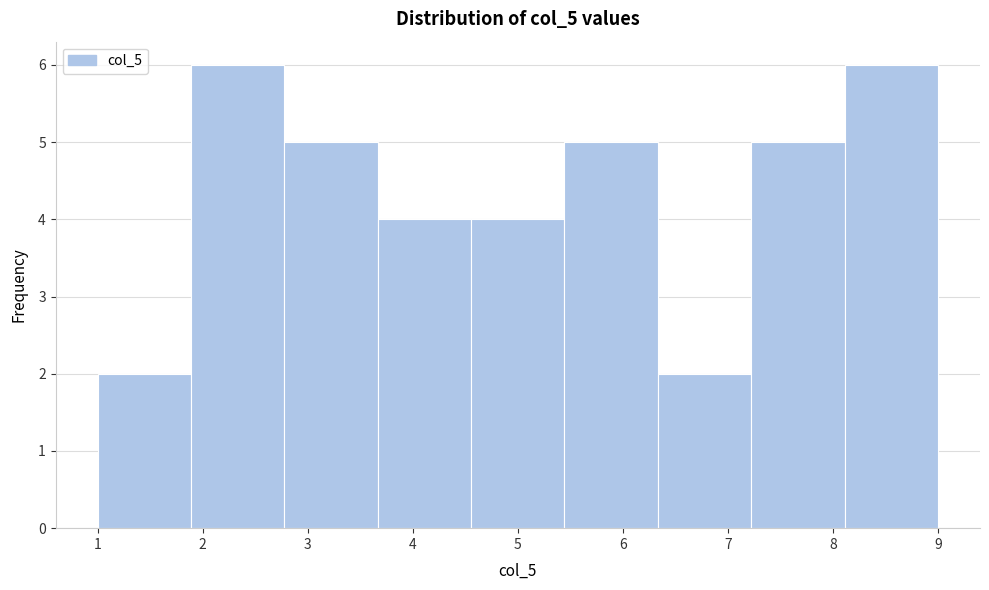

What is the height of the bar covering 7.2 to 8.1 on the x-axis? Neither the bar edges nor the heights are printed on the chart, so give them approximately, as read against the axes.

5